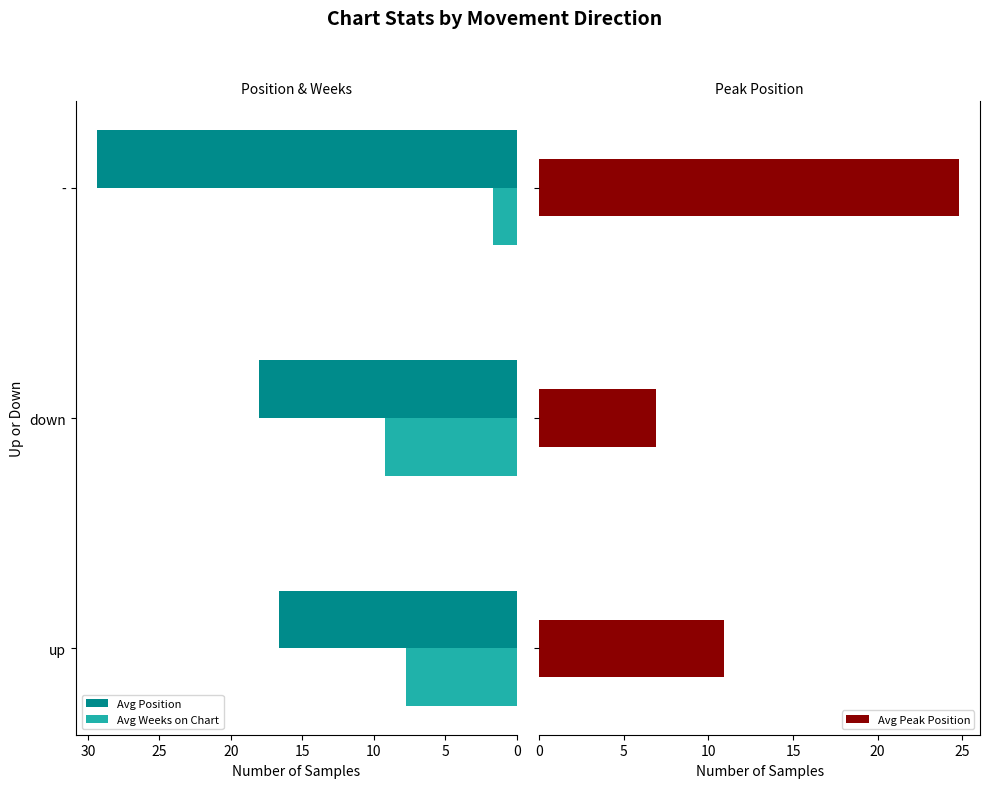

How many values in the Avg Peak Position series are below 10?

1